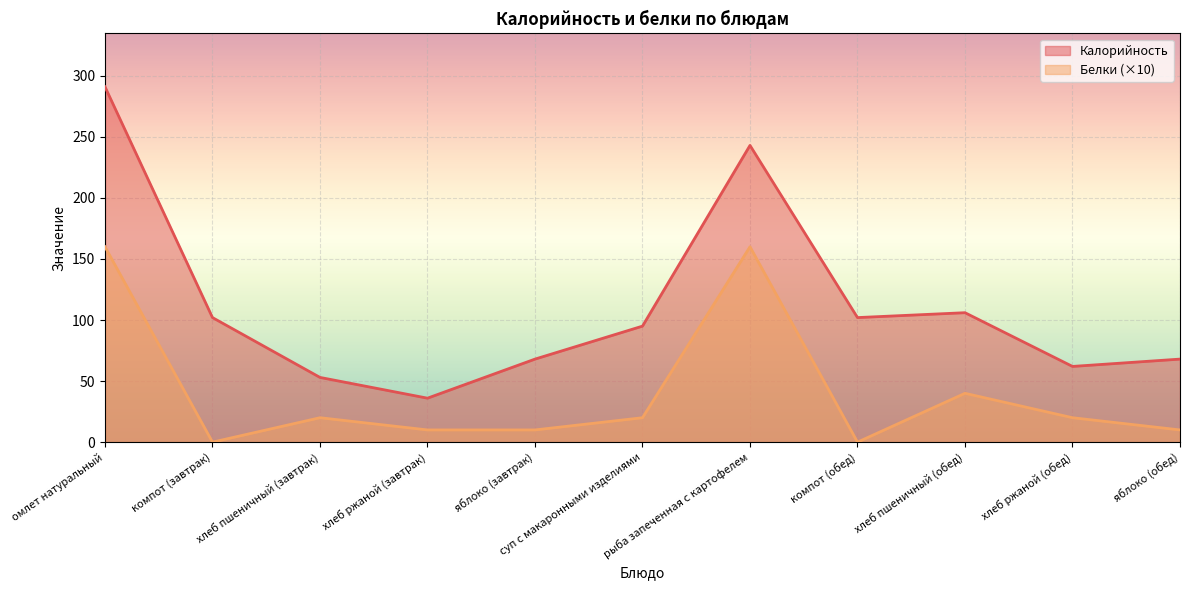

List the series in order of their overall mean, highest first.

Калорийность, Белки (×10)